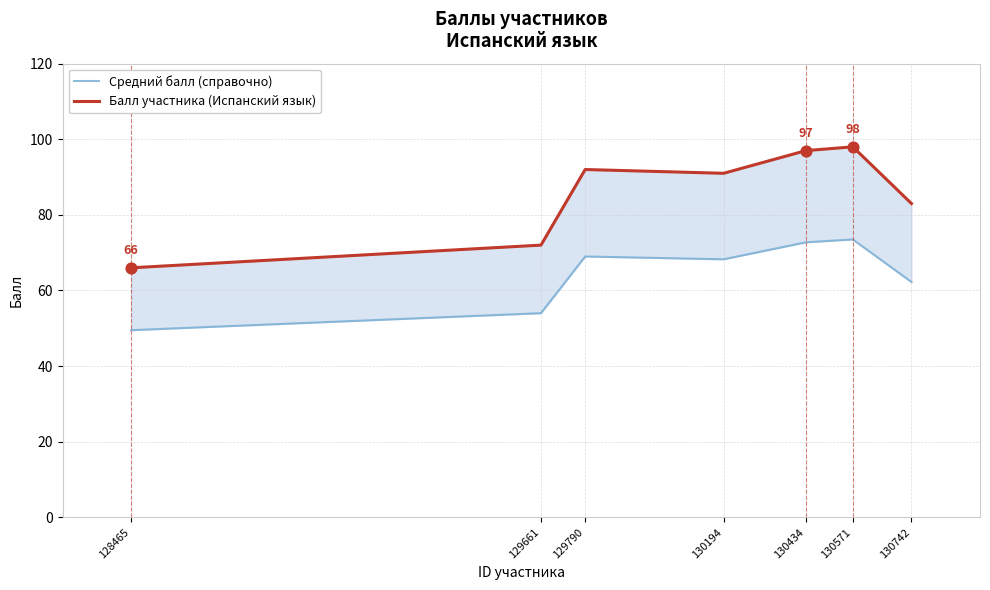

At which category is the sum across all series the highest?

130571